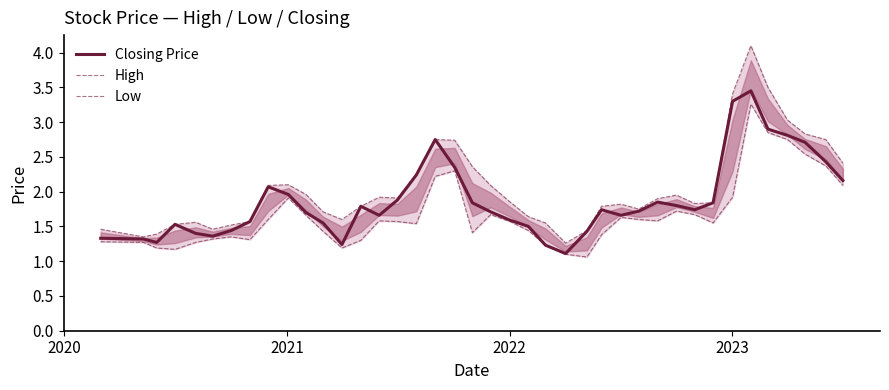

What is the difference between the second highest and second lowest values in the Closing Price series?

2.1